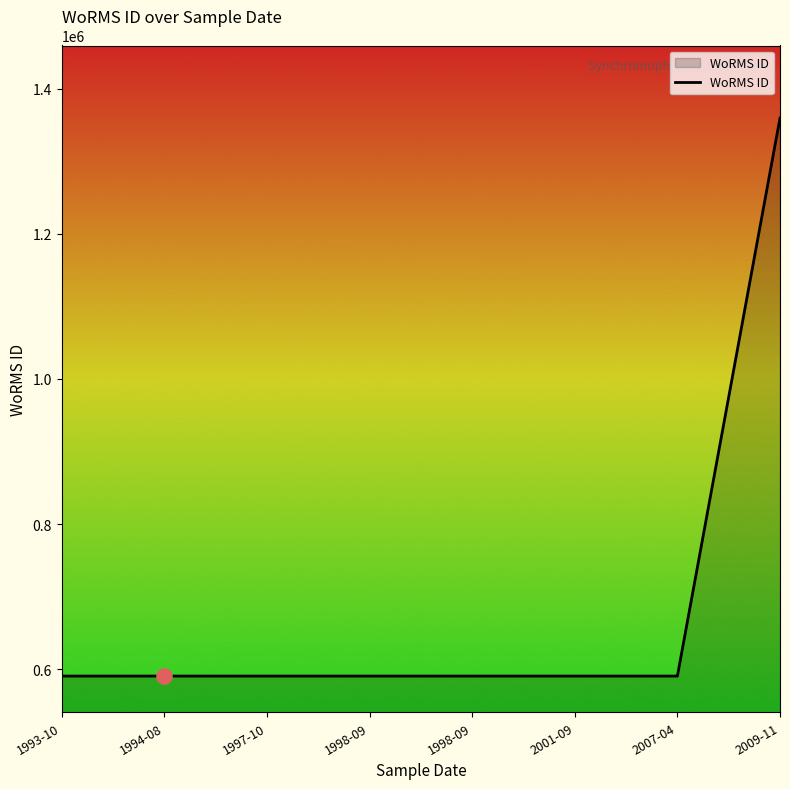

Approximately how many times larger is the value at 1998-09 compared to 2009-11?

0.4